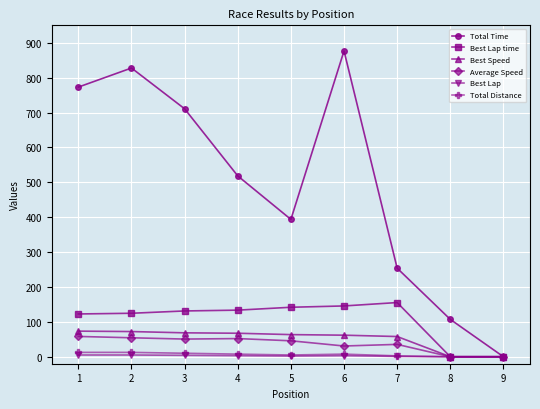

The value of Total Time at 2 is 1235.1. True or false?

False